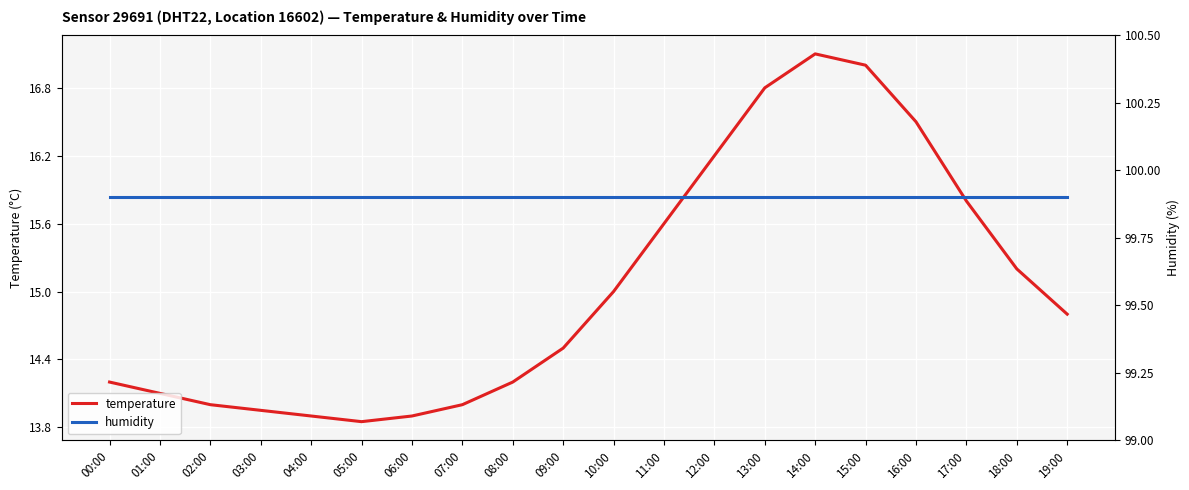

How many distinct data groups are displayed?

2